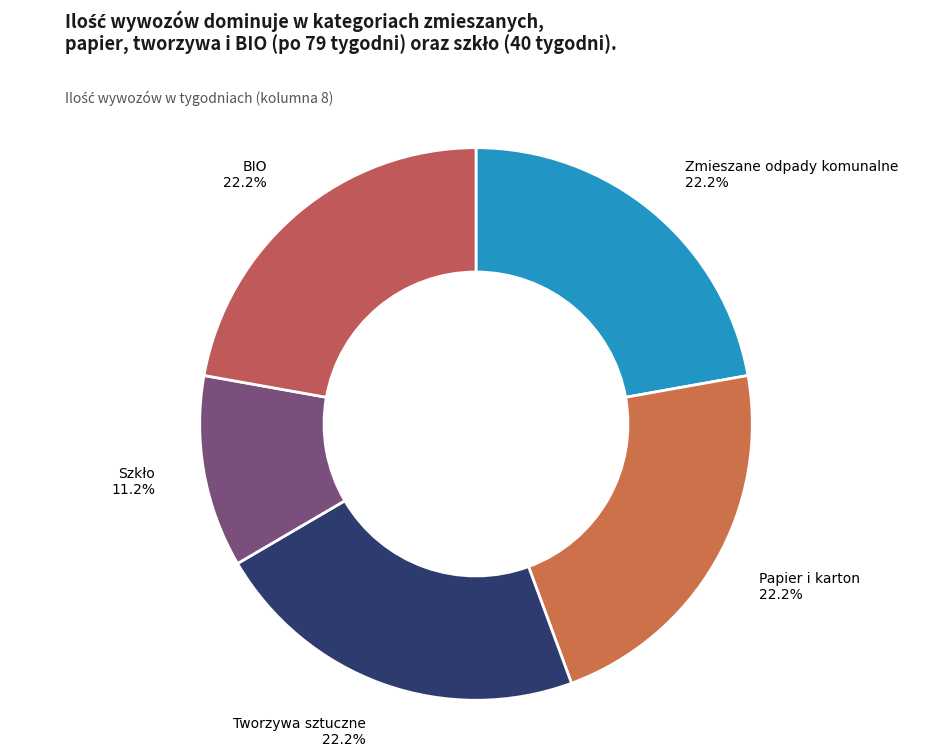

Is BIO the majority of the pie?

No